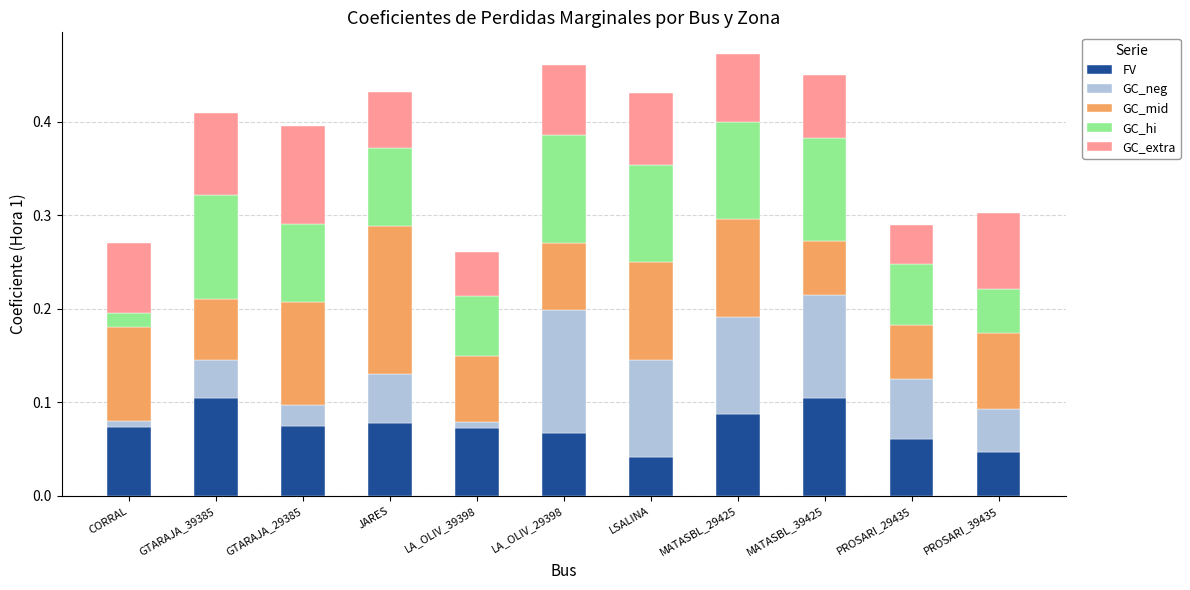

Is it true that FV equals 0.1 at GTARAJA_29385?

True